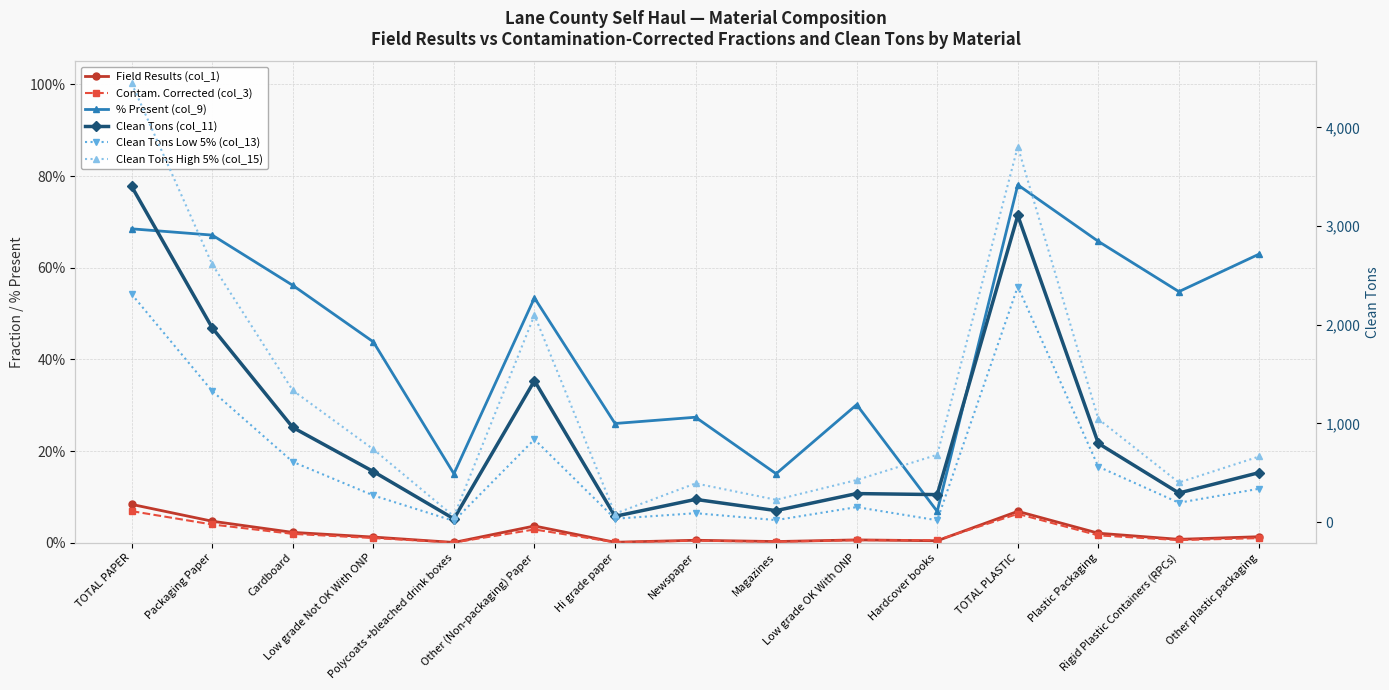

What is the sum of all Clean Tons (col_11) values?

13987.3